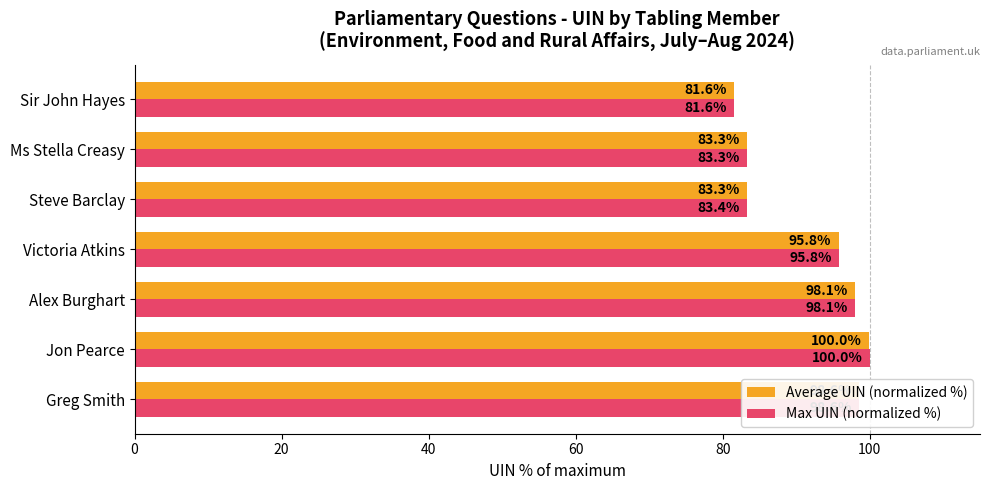

Which series has the largest total across all categories?

Max UIN (normalized %)